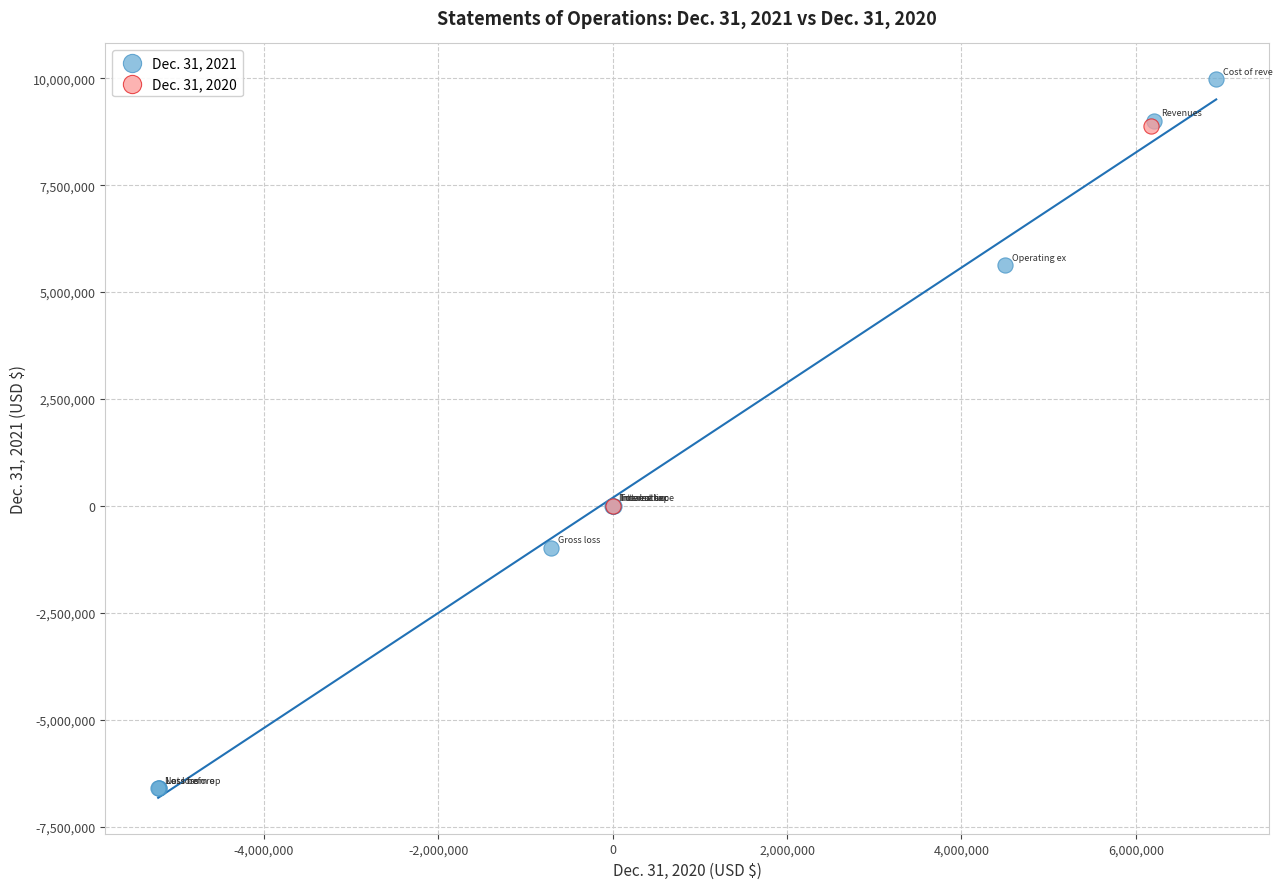

Which series has the largest Y range (max minus min)?

Dec. 31, 2021